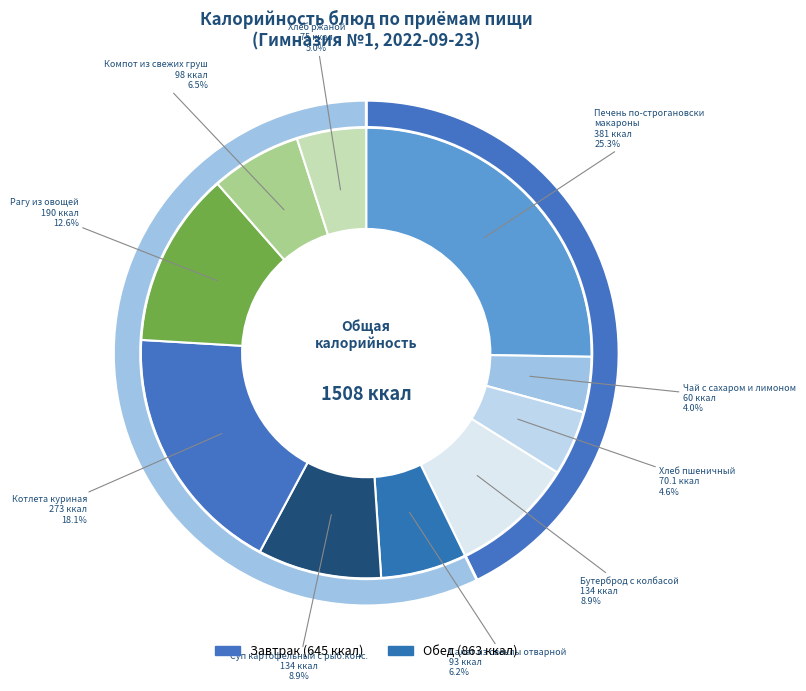

The Чай с сахаром и лимоном slice represents 18% of the pie. True or false?

False